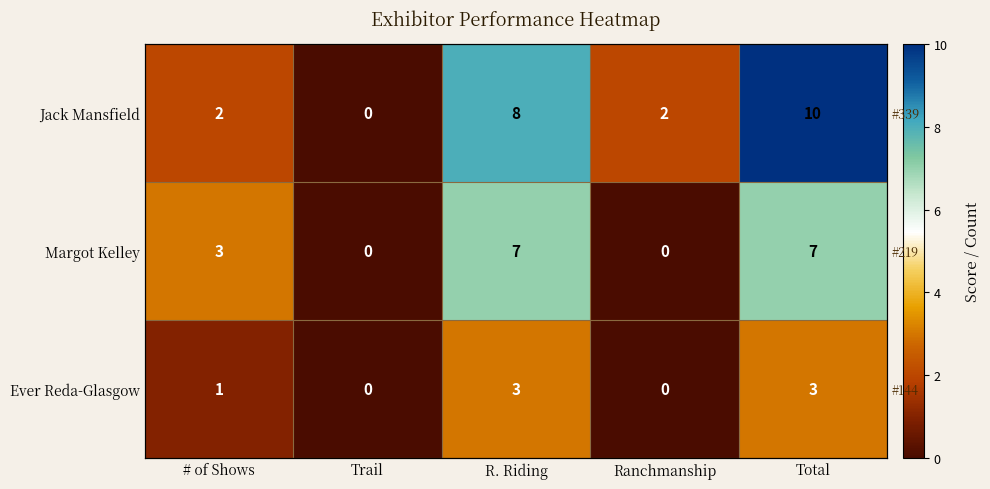

How many values in the Ever Reda-Glasgow series are below 1?

2